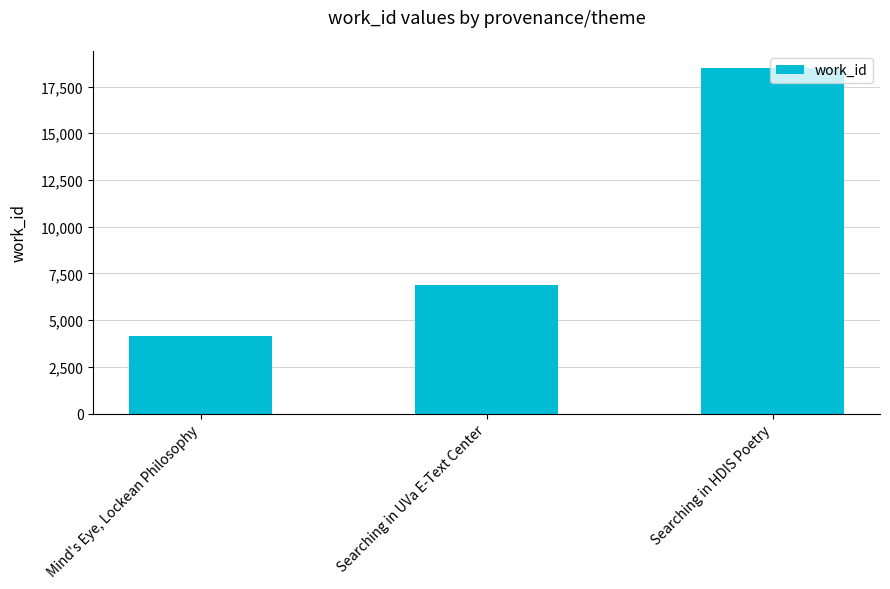

Read the value at Mind's Eye, Lockean Philosophy, to the nearest 50.

4150